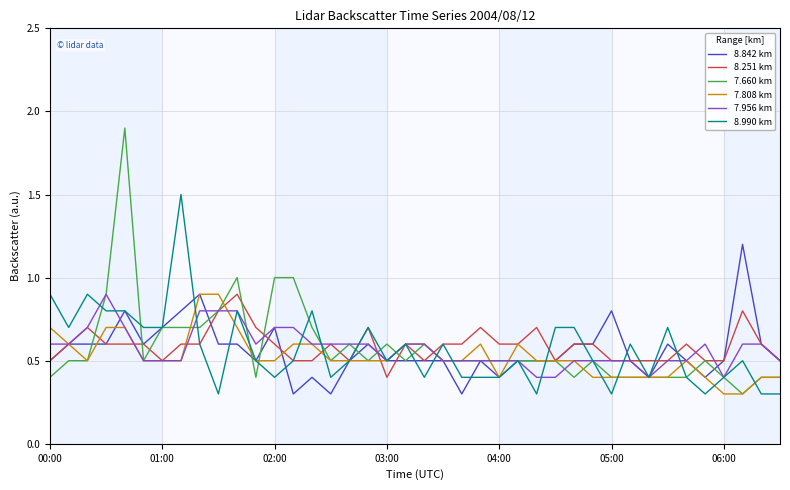

Which series has the widest spread of values?

7.660 km